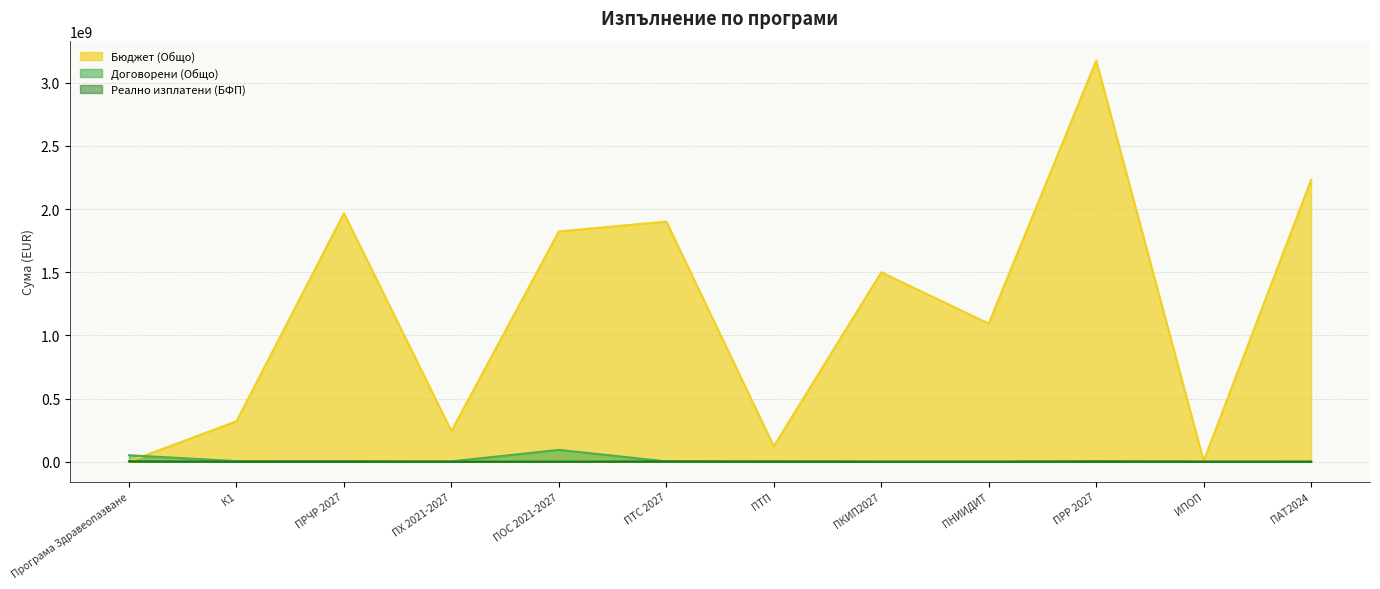

Which category has the highest value in the Бюджет (Общо) series?

ПРР 2027